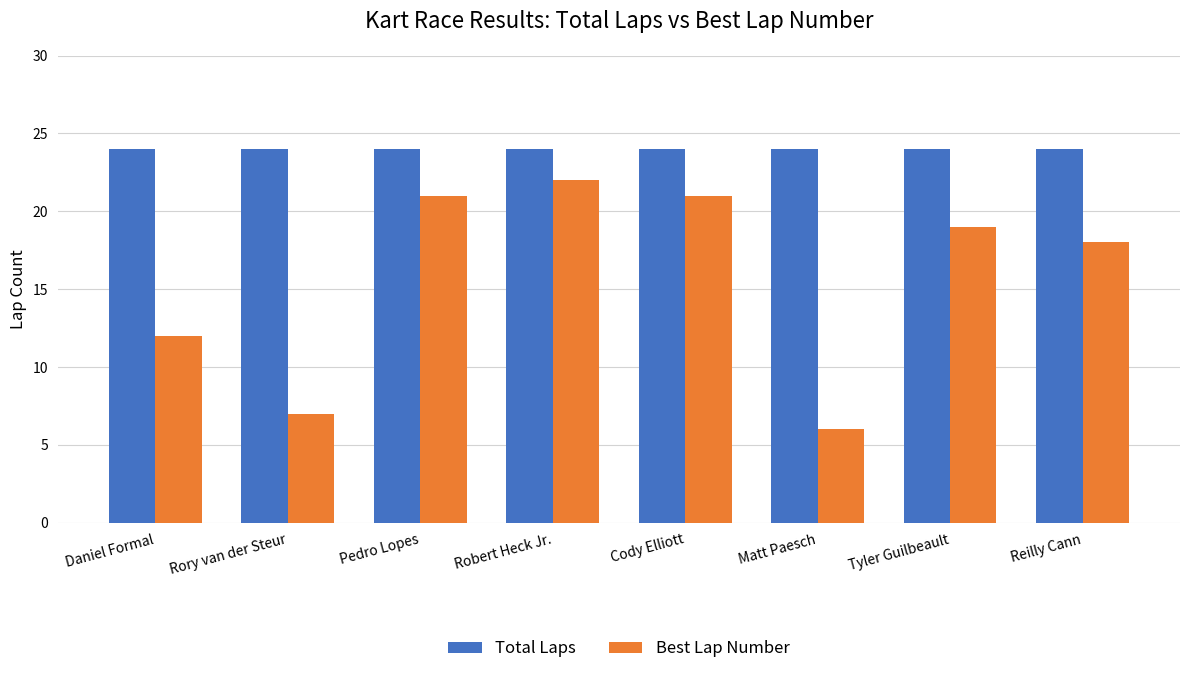

How many distinct data groups are displayed?

2